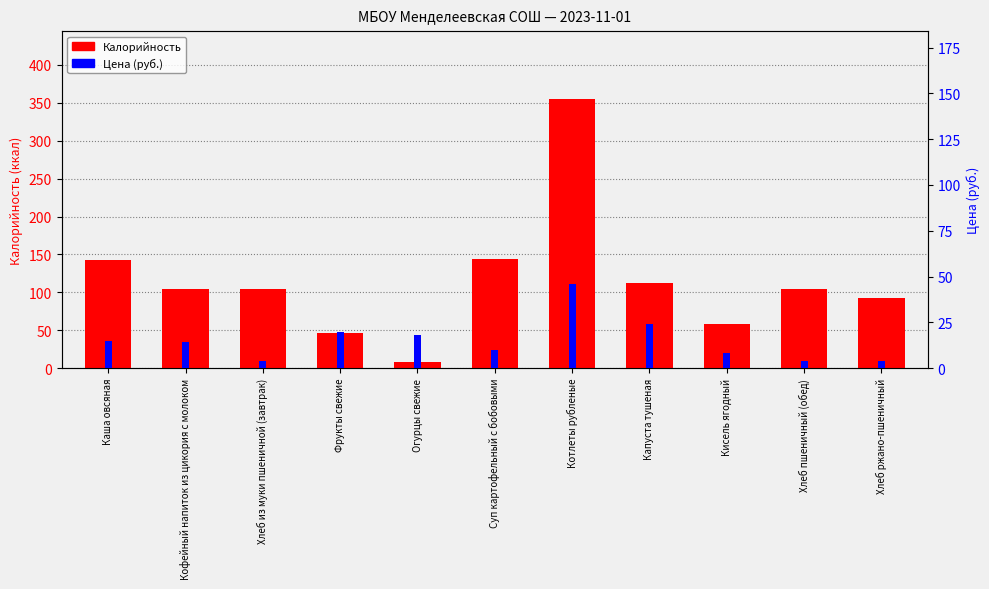

Rank the series by their maximum value, from lowest to highest.

Цена (руб.), Калорийность